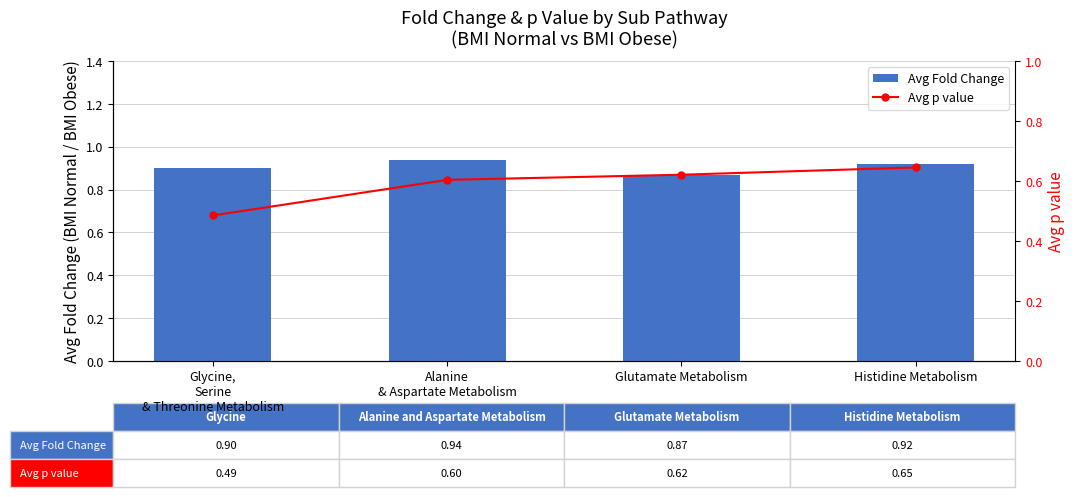

Rank the categories by Avg Fold Change value from highest to lowest.

Alanine
& Aspartate Metabolism, Histidine Metabolism, Glycine,
Serine
& Threonine Metabolism, Glutamate Metabolism